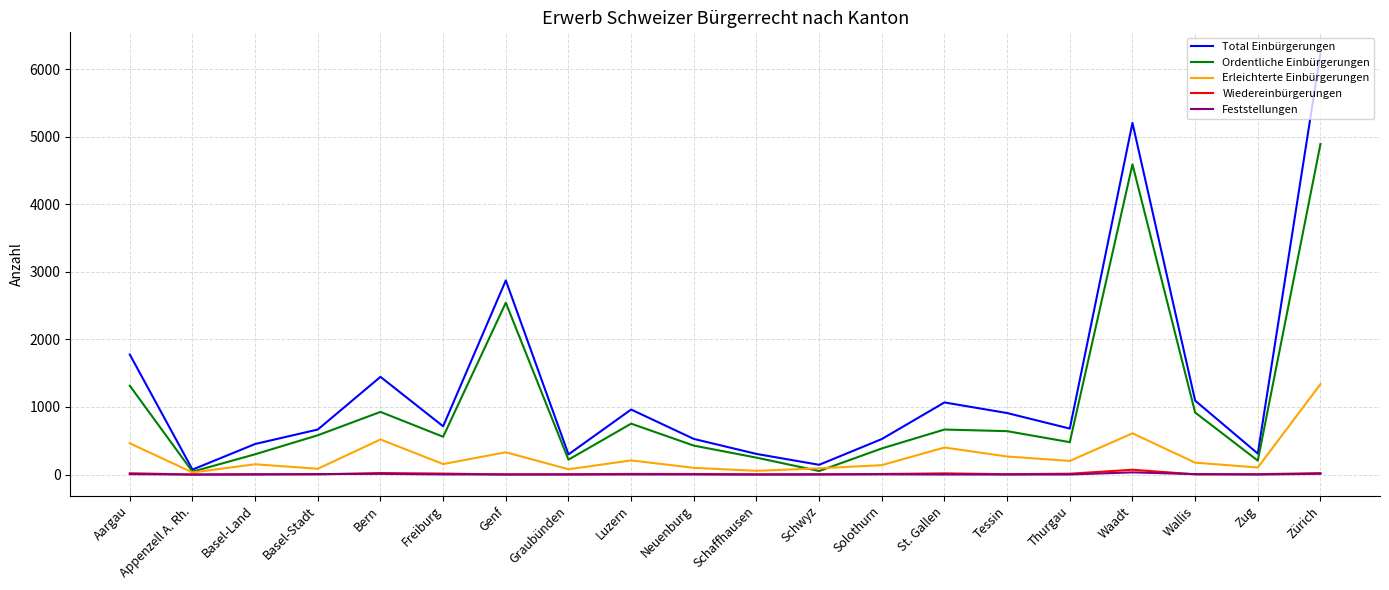

What are all the series names shown in the legend?

Total Einbürgerungen, Ordentliche Einbürgerungen, Erleichterte Einbürgerungen, Wiedereinbürgerungen, Feststellungen